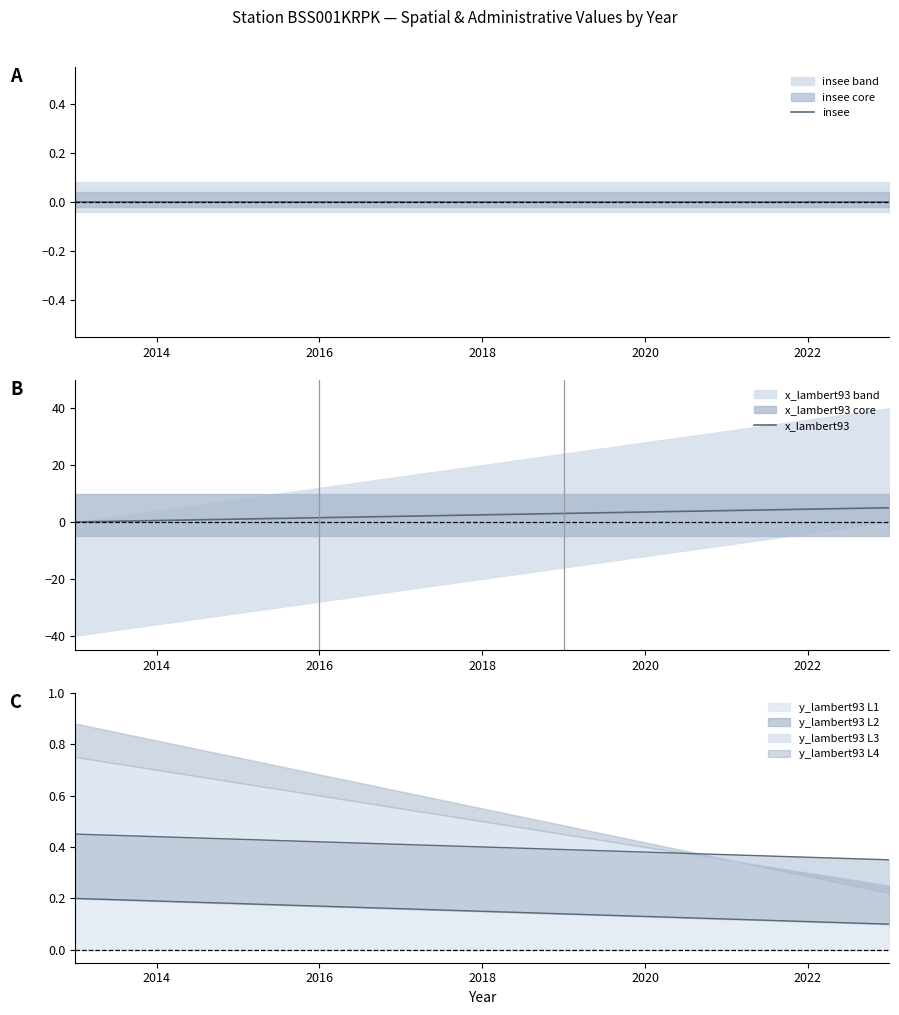

True or false: x_lambert93 and insee cross at least once.

False